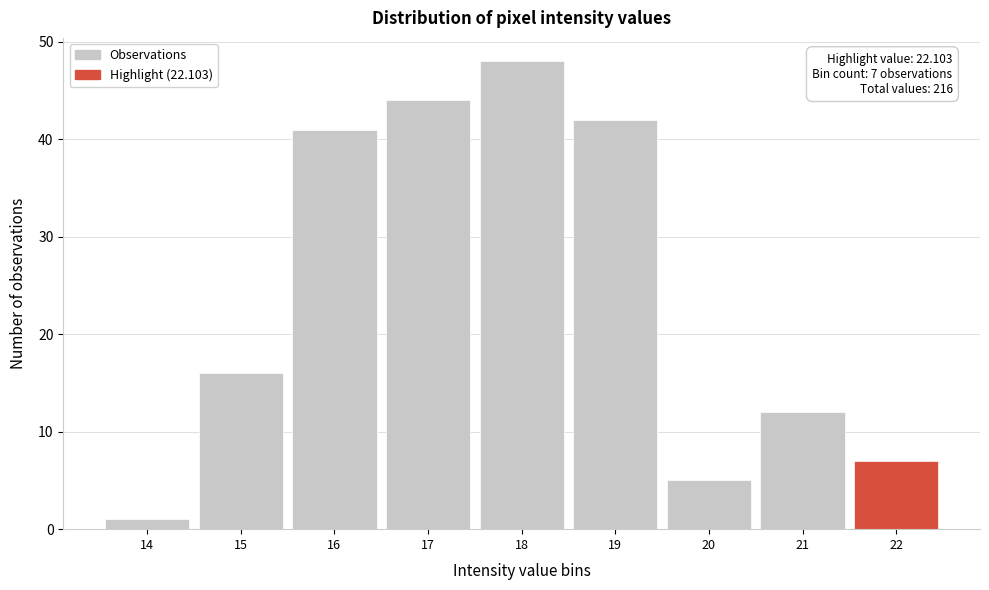

Reading left to right, what are all the values shown in this chart?

14=1	15=16	16=41	17=44	18=48	19=42	20=5	21=12	22=7